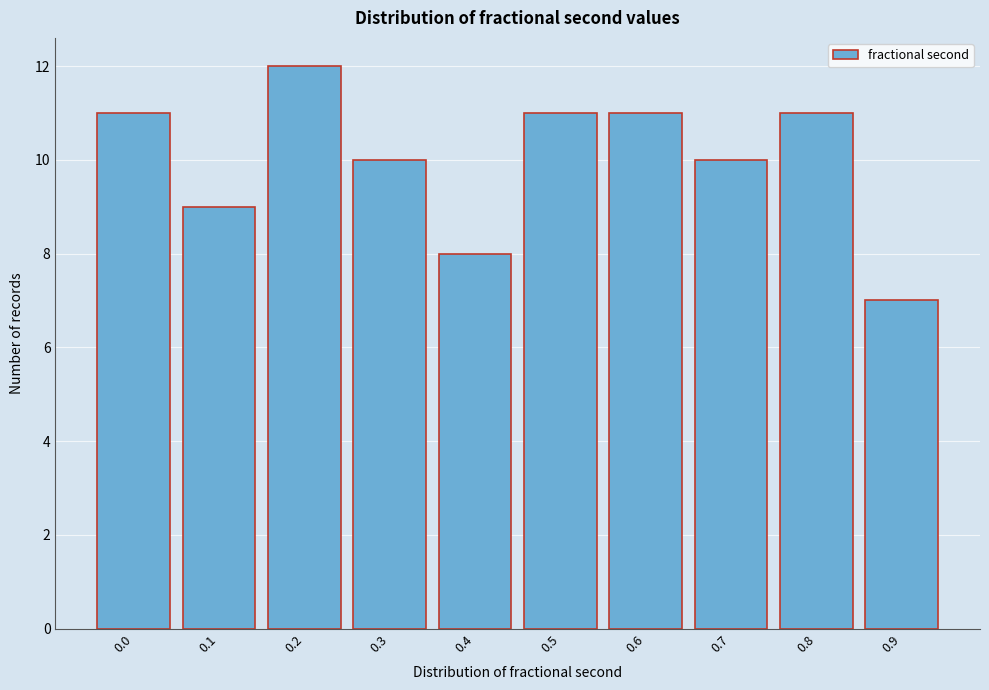

Reading left to right, transcribe all the data shown in this chart.

0.0=11	0.1=9	0.2=12	0.3=10	0.4=8	0.5=11	0.6=11	0.7=10	0.8=11	0.9=7